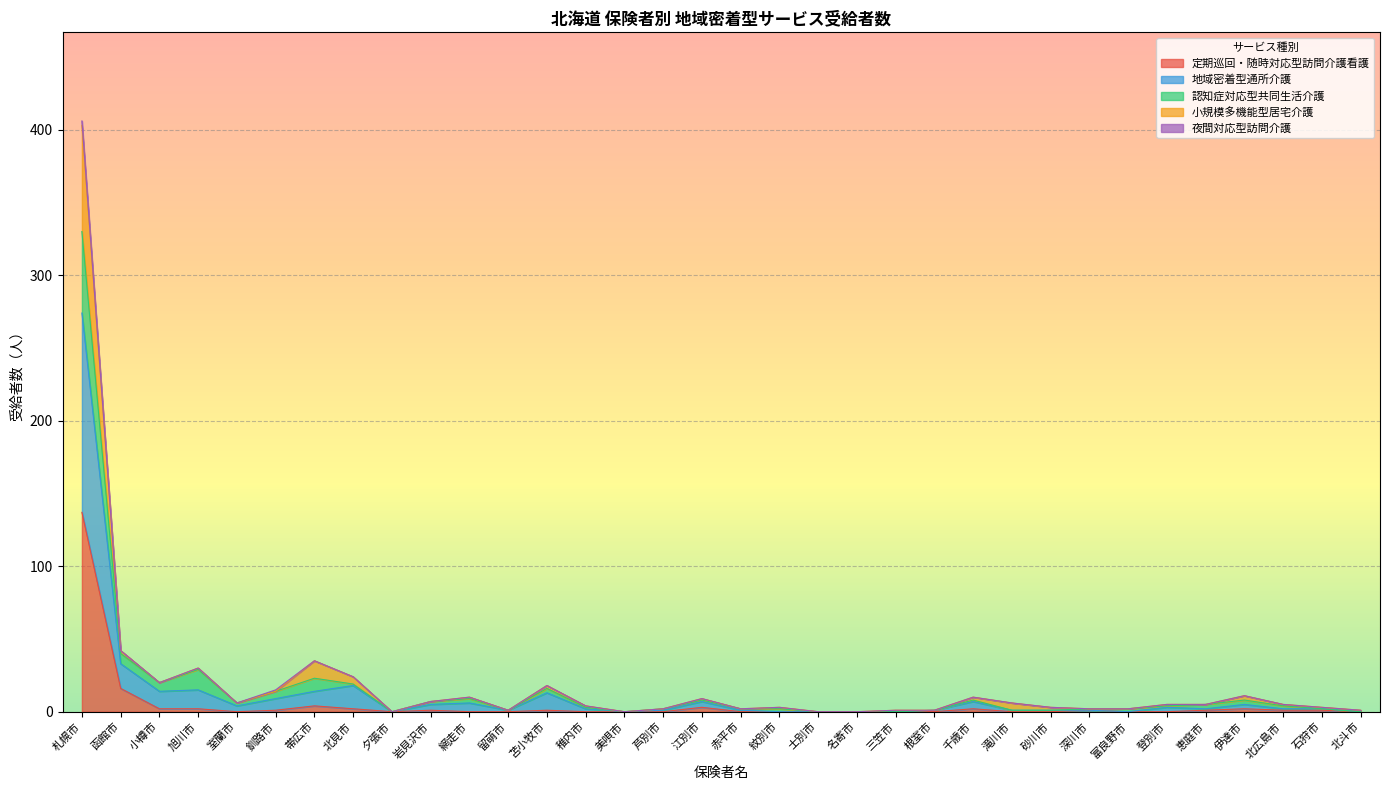

Where is 定期巡回・随時対応型訪問介護看護 nearest to the value 68?

函館市